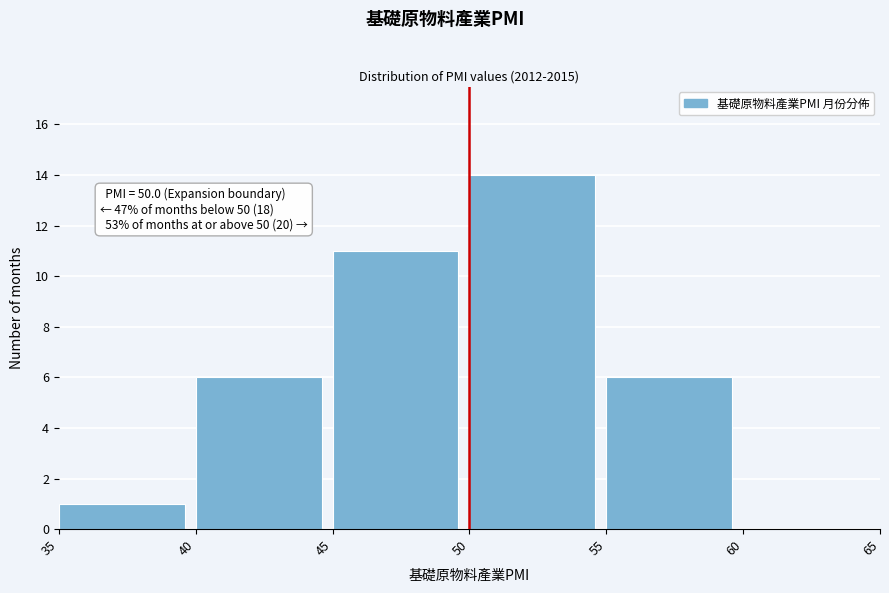

Which range on the x-axis has the tallest bar?

50 to 55